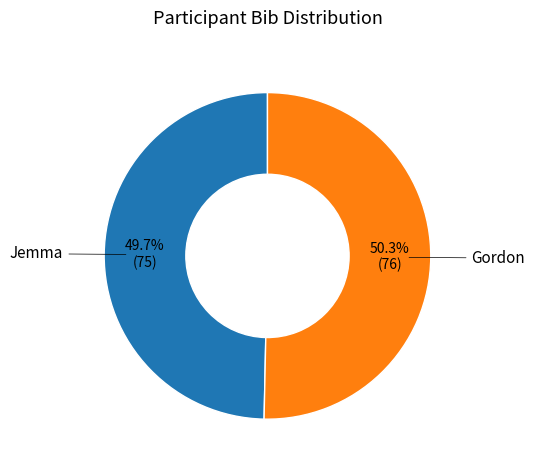

Is there a majority slice in this chart?

Yes